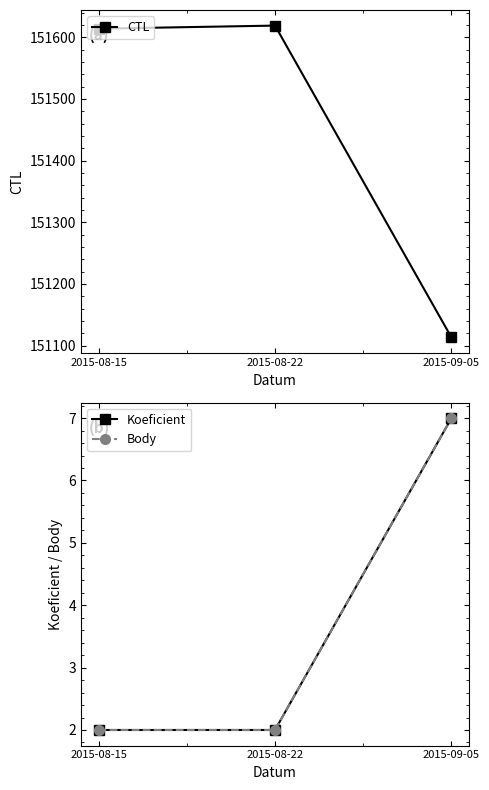

What is the sum of the CTL values at 2015-09-05 and 2015-08-22?

302732